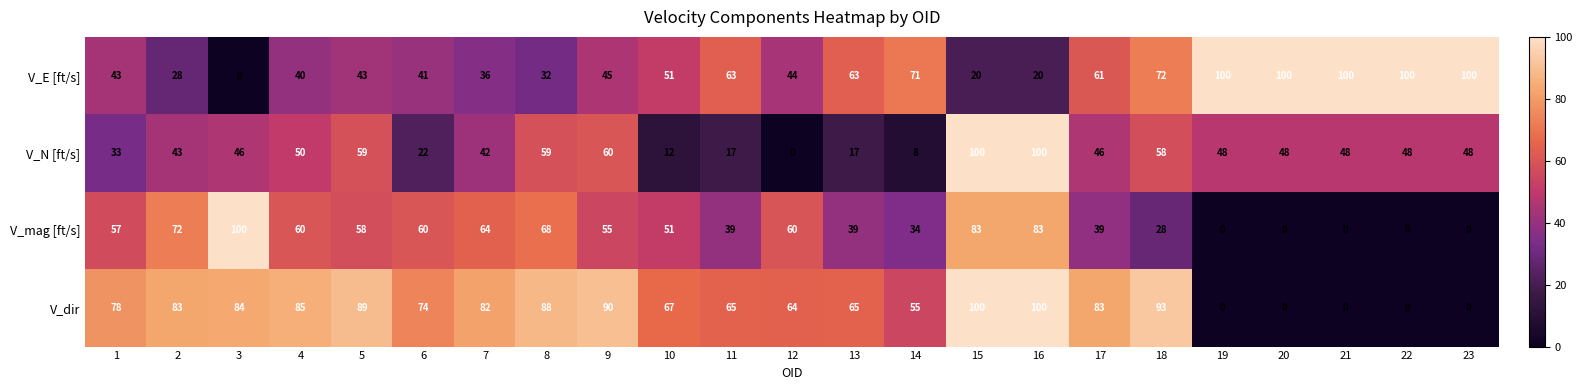

What is the maximum value for V_E [ft/s]?

100